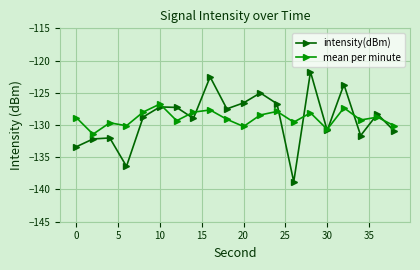

True or false: intensity(dBm) and mean per minute intersect in this chart.

True